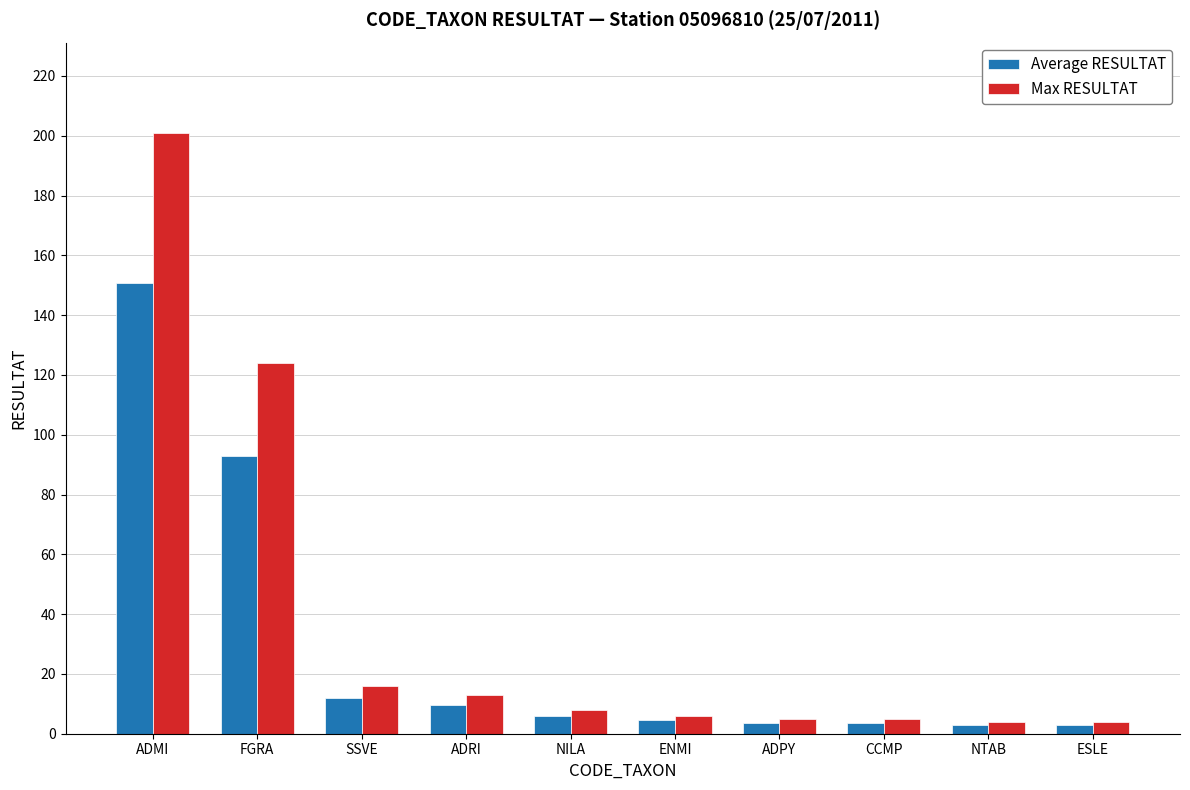

List the series in order of their overall mean, highest first.

Max RESULTAT, Average RESULTAT